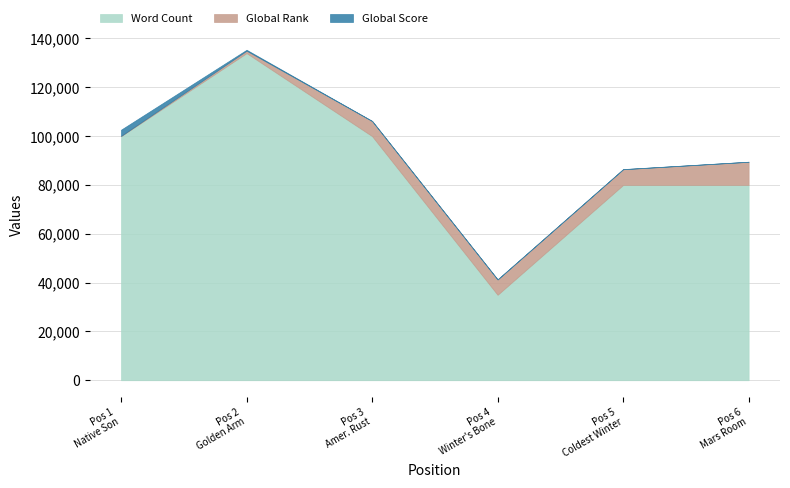

How many lines are shown in the chart?

3